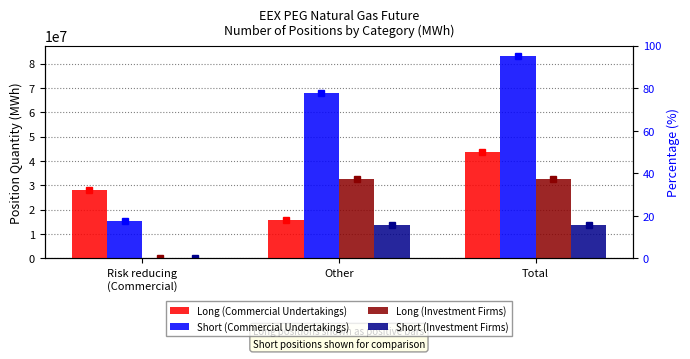

Reading left to right, what are all the values shown in this chart?

Long (Commercial Undertakings): Risk reducing
(Commercial)=27963757	Other=15732118	Total=43695875
Short (Commercial Undertakings): Risk reducing
(Commercial)=15356873	Other=67892833	Total=83249706
Long (Investment Firms): Risk reducing
(Commercial)=138216	Other=32466917	Total=32605133
Short (Investment Firms): Risk reducing
(Commercial)=4392	Other=13511335	Total=13515727